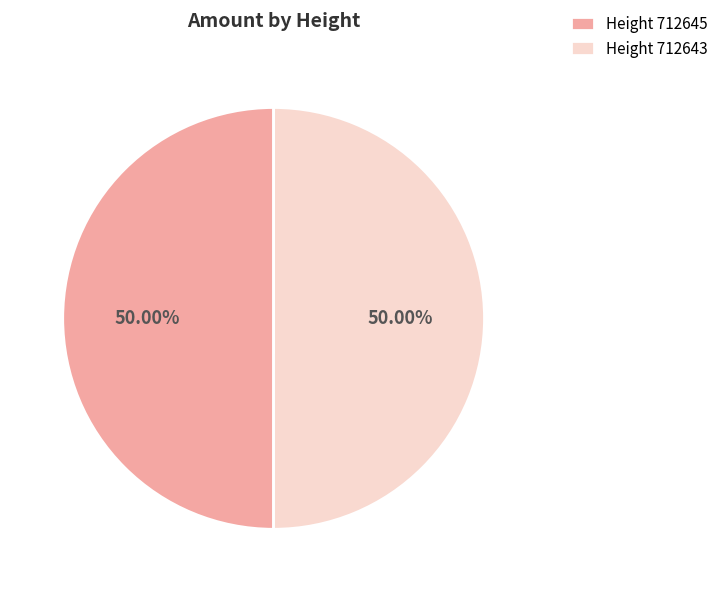

What is the ratio of the value at Height 712643 to the value at Height 712645?

1.0